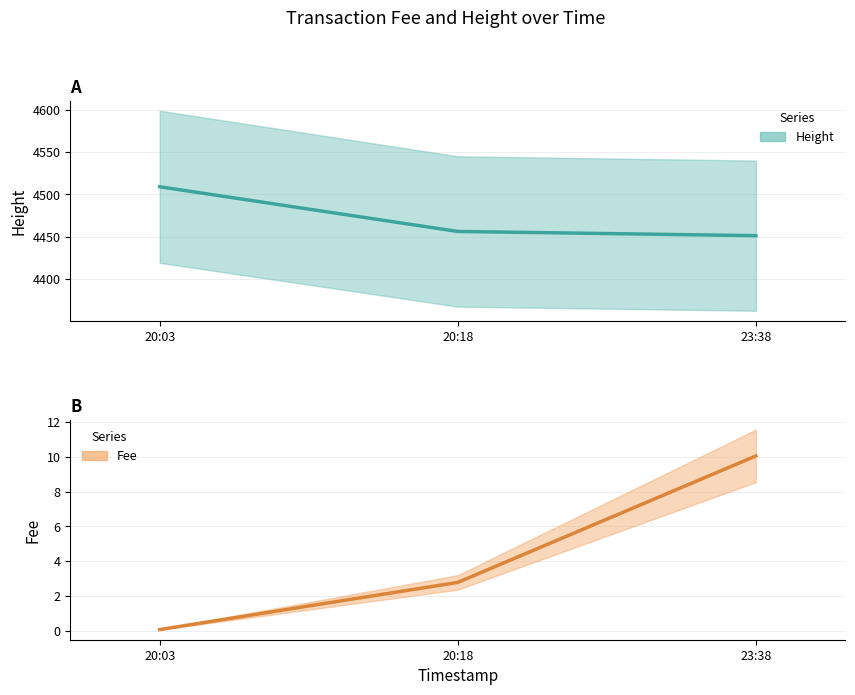

Reading left to right, list all the values displayed in this chart.

Height: 20:03=4509.0	20:18=4456.0	23:38=4451.0
Fee: 20:03=0.1	20:18=2.8	23:38=10.1